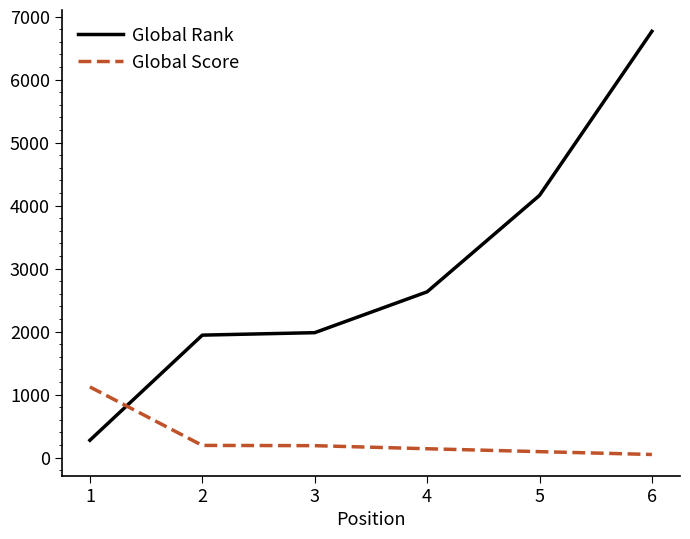

Does the chart have visible grid lines?

No